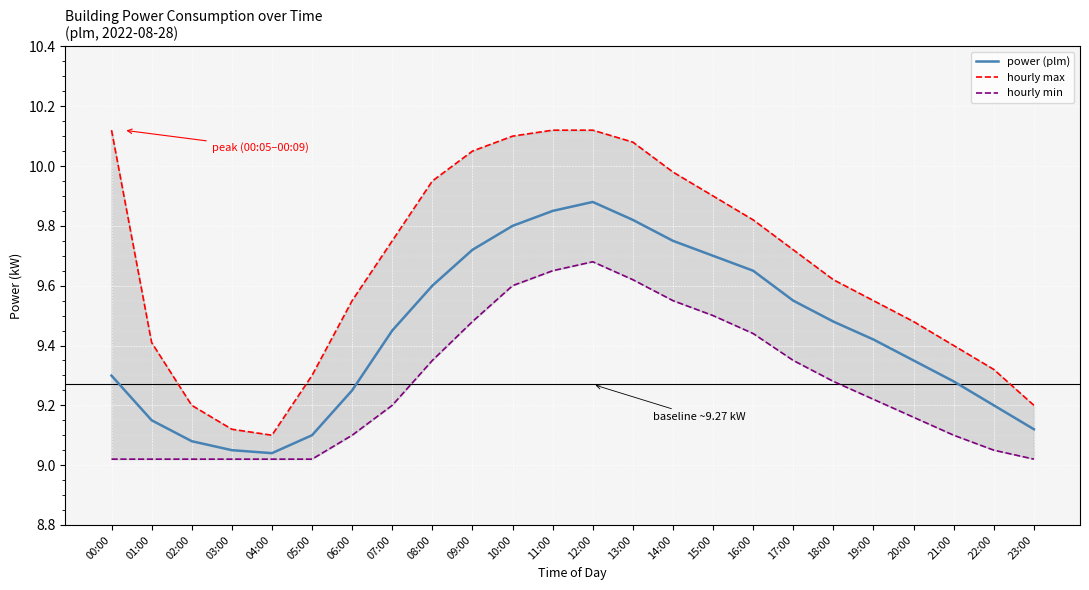

What is the sum of the hourly min values at 13:00 and 00:00?

18.6